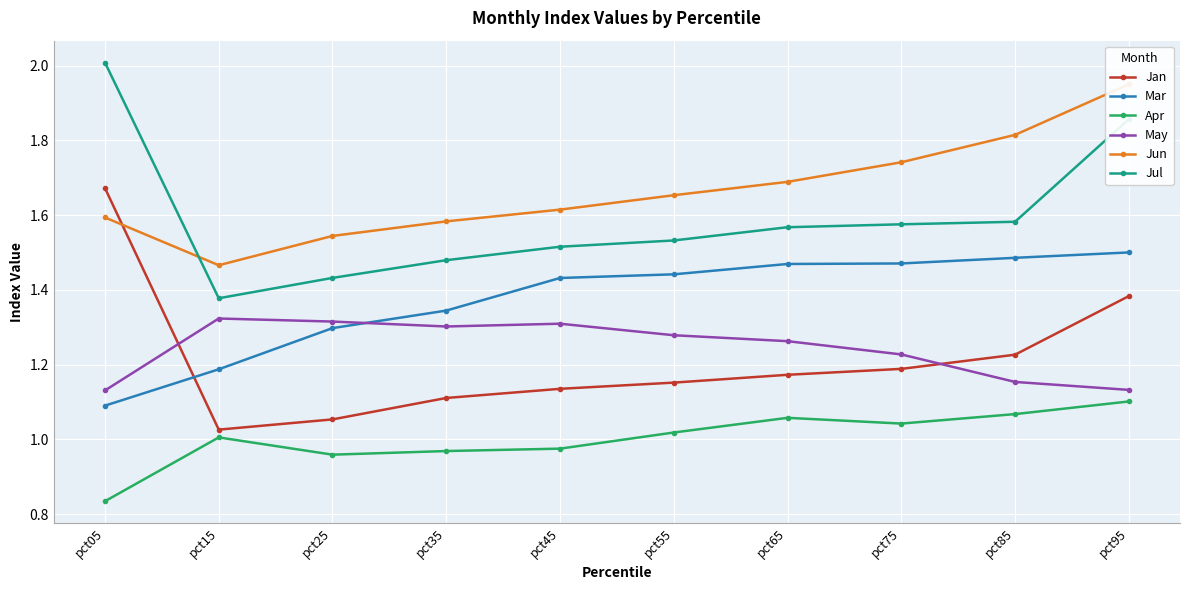

What is the value of the Apr point at the 5th from the left?

1.0